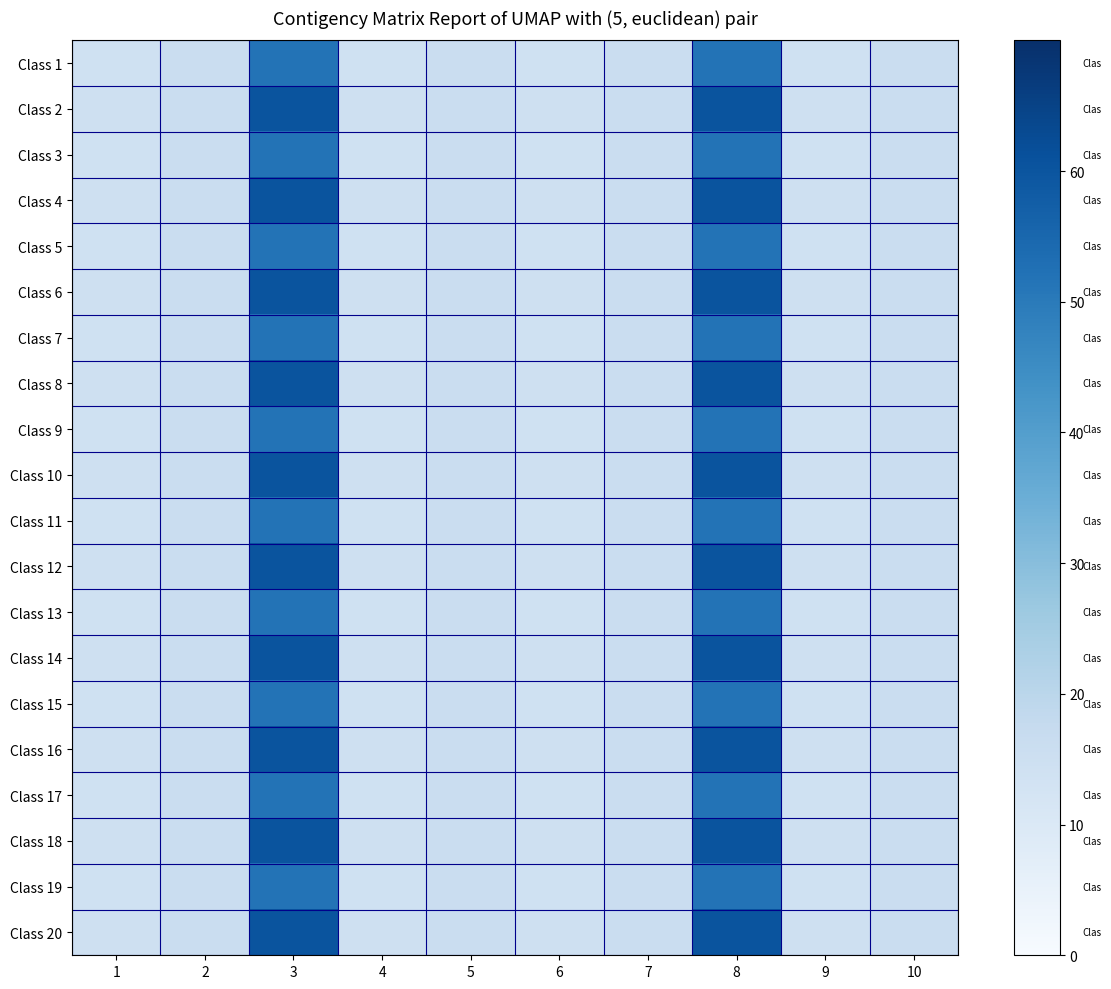

Reading left to right, list all the values displayed in this chart.

Class 1: 1=14.0	2=16.1	3=51.8	4=14.0	5=16.1	6=14.0	7=16.1	8=51.8	9=14.0	10=16.1
Class 2: 1=14.7	2=16.1	3=60.2	4=14.7	5=16.1	6=14.7	7=16.1	8=60.2	9=14.7	10=16.1
Class 3: 1=14.0	2=16.1	3=51.8	4=14.0	5=16.1	6=14.0	7=16.1	8=51.8	9=14.0	10=16.1
Class 4: 1=14.7	2=16.1	3=60.2	4=14.7	5=16.1	6=14.7	7=16.1	8=60.2	9=14.7	10=16.1
Class 5: 1=14.0	2=16.1	3=51.8	4=14.0	5=16.1	6=14.0	7=16.1	8=51.8	9=14.0	10=16.1
Class 6: 1=14.7	2=16.1	3=60.2	4=14.7	5=16.1	6=14.7	7=16.1	8=60.2	9=14.7	10=16.1
Class 7: 1=14.0	2=16.1	3=51.8	4=14.0	5=16.1	6=14.0	7=16.1	8=51.8	9=14.0	10=16.1
Class 8: 1=14.7	2=16.1	3=60.2	4=14.7	5=16.1	6=14.7	7=16.1	8=60.2	9=14.7	10=16.1
Class 9: 1=14.0	2=16.1	3=51.8	4=14.0	5=16.1	6=14.0	7=16.1	8=51.8	9=14.0	10=16.1
Class 10: 1=14.7	2=16.1	3=60.2	4=14.7	5=16.1	6=14.7	7=16.1	8=60.2	9=14.7	10=16.1
Class 11: 1=14.0	2=16.1	3=51.8	4=14.0	5=16.1	6=14.0	7=16.1	8=51.8	9=14.0	10=16.1
Class 12: 1=14.7	2=16.1	3=60.2	4=14.7	5=16.1	6=14.7	7=16.1	8=60.2	9=14.7	10=16.1
Class 13: 1=14.0	2=16.1	3=51.8	4=14.0	5=16.1	6=14.0	7=16.1	8=51.8	9=14.0	10=16.1
Class 14: 1=14.7	2=16.1	3=60.2	4=14.7	5=16.1	6=14.7	7=16.1	8=60.2	9=14.7	10=16.1
Class 15: 1=14.0	2=16.1	3=51.8	4=14.0	5=16.1	6=14.0	7=16.1	8=51.8	9=14.0	10=16.1
Class 16: 1=14.7	2=16.1	3=60.2	4=14.7	5=16.1	6=14.7	7=16.1	8=60.2	9=14.7	10=16.1
Class 17: 1=14.0	2=16.1	3=51.8	4=14.0	5=16.1	6=14.0	7=16.1	8=51.8	9=14.0	10=16.1
Class 18: 1=14.7	2=16.1	3=60.2	4=14.7	5=16.1	6=14.7	7=16.1	8=60.2	9=14.7	10=16.1
Class 19: 1=14.0	2=16.1	3=51.8	4=14.0	5=16.1	6=14.0	7=16.1	8=51.8	9=14.0	10=16.1
Class 20: 1=14.7	2=16.1	3=60.2	4=14.7	5=16.1	6=14.7	7=16.1	8=60.2	9=14.7	10=16.1